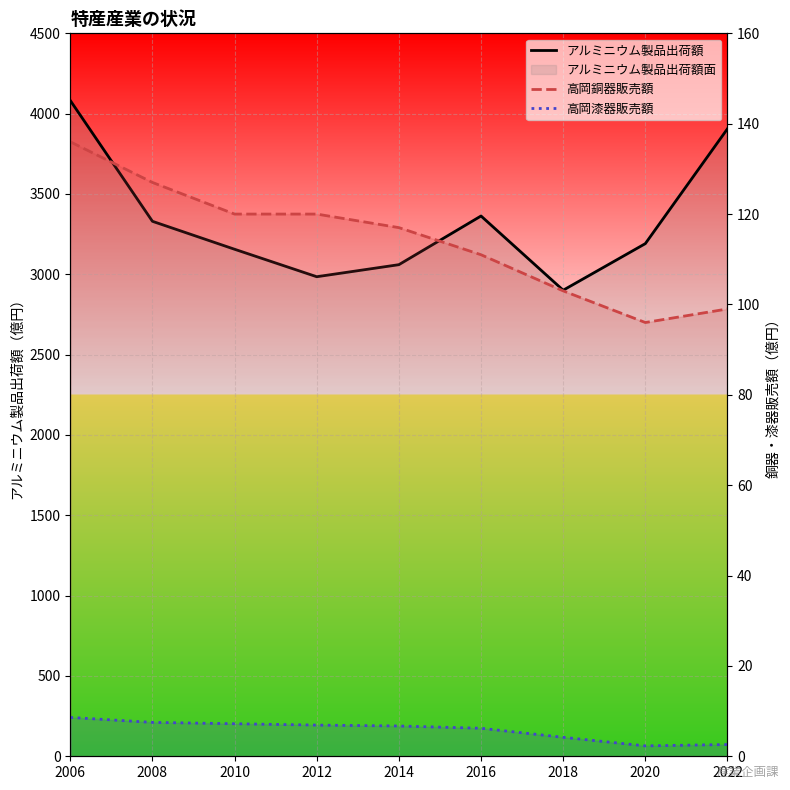

What is the highest value of the 高岡銅器販売額 series?

136.0